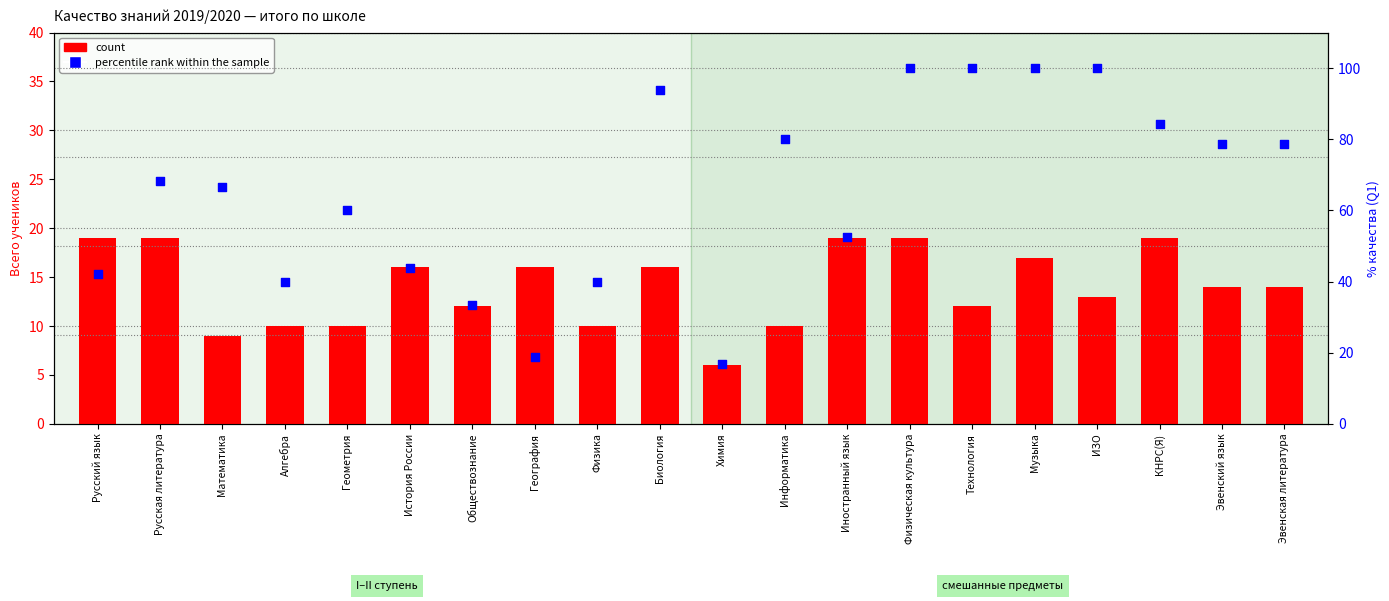

What are all the series names shown in the legend?

count, percentile rank within the sample